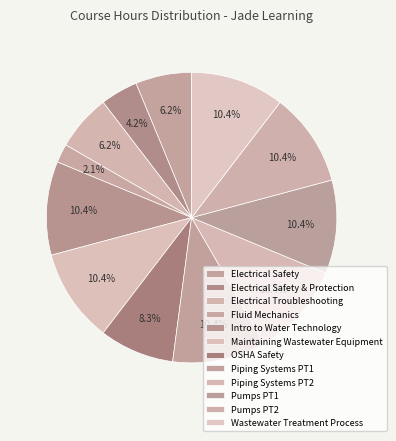

To the nearest percent, what portion does Intro to Water Technology represent?

10%